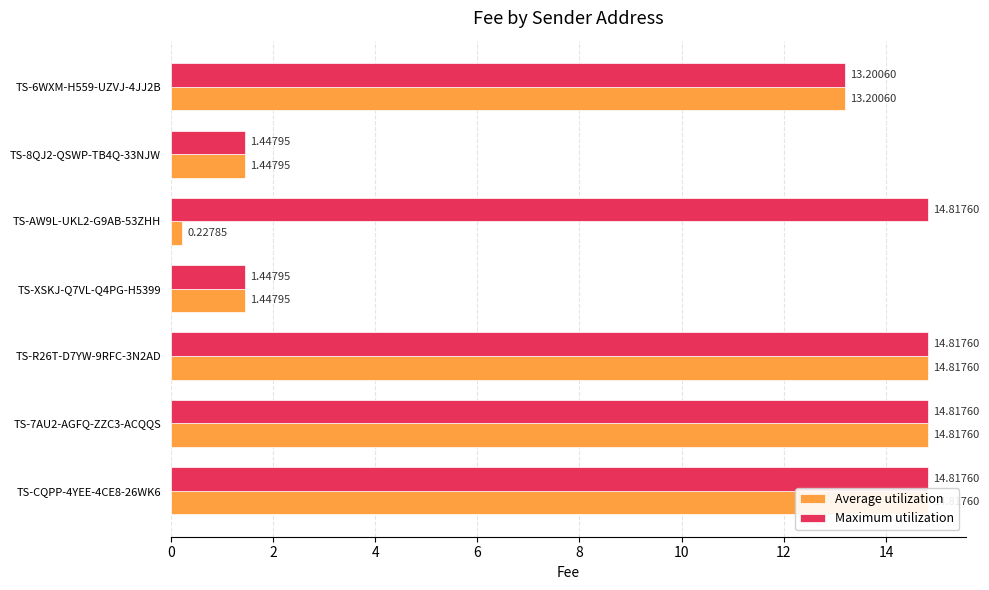

What is the value of the Average utilization bar at the 3rd from the left?

14.8